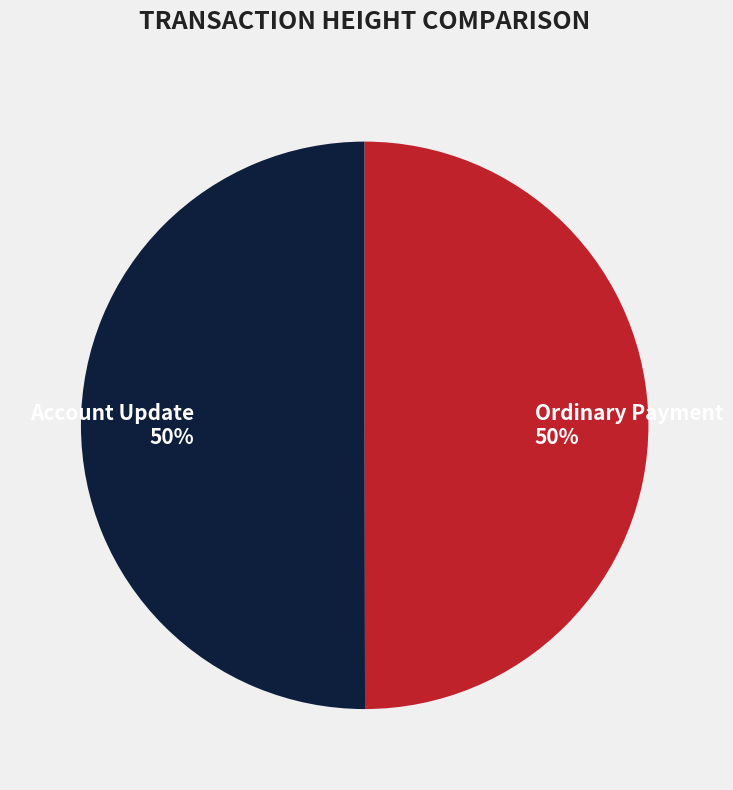

Combined, do Account Update and Ordinary Payment account for over 50%?

Yes